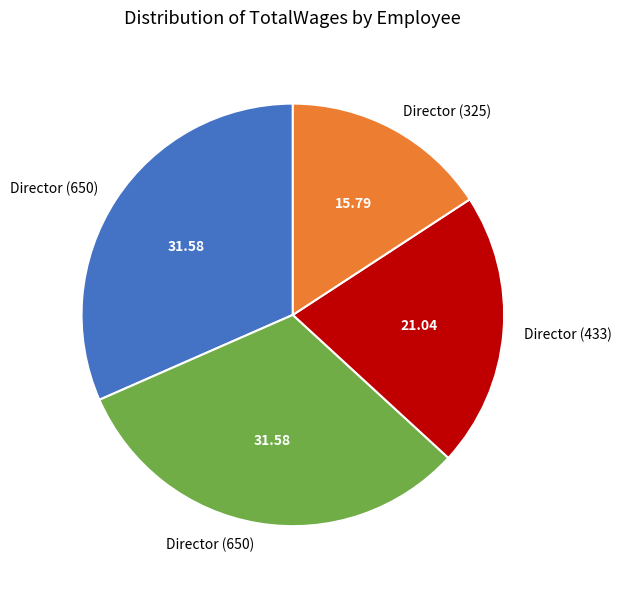

Does any single category account for the majority?

No